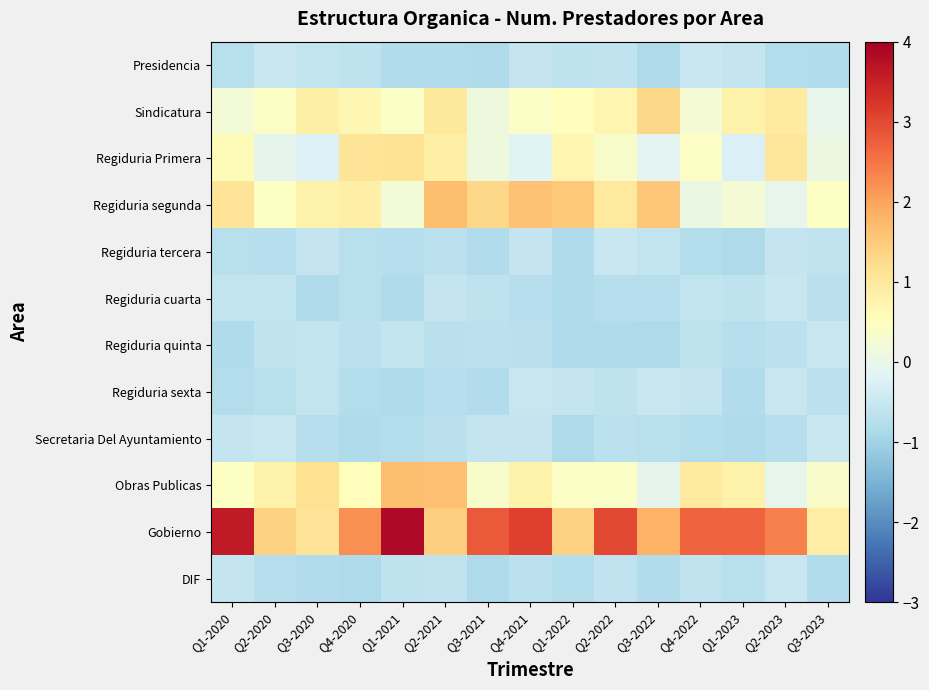

Reading left to right, transcribe all the data shown in this chart.

Presidencia: Q1-2020=-0.7	Q2-2020=-0.5	Q3-2020=-0.6	Q4-2020=-0.6	Q1-2021=-0.8	Q2-2021=-0.8	Q3-2021=-0.8	Q4-2021=-0.5	Q1-2022=-0.6	Q2-2022=-0.6	Q3-2022=-0.8	Q4-2022=-0.5	Q1-2023=-0.6	Q2-2023=-0.8	Q3-2023=-0.8
Sindicatura: Q1-2020=0.2	Q2-2020=0.4	Q3-2020=0.8	Q4-2020=0.7	Q1-2021=0.4	Q2-2021=1.0	Q3-2021=0.1	Q4-2021=0.4	Q1-2022=0.5	Q2-2022=0.7	Q3-2022=1.3	Q4-2022=0.2	Q1-2023=0.8	Q2-2023=1.0	Q3-2023=-0.0
Regiduria Primera: Q1-2020=0.6	Q2-2020=-0.1	Q3-2020=-0.2	Q4-2020=1.1	Q1-2021=1.1	Q2-2021=0.9	Q3-2021=0.1	Q4-2021=-0.2	Q1-2022=0.7	Q2-2022=0.3	Q3-2022=-0.1	Q4-2022=0.4	Q1-2023=-0.3	Q2-2023=1.0	Q3-2023=0.1
Regiduria segunda: Q1-2020=1.1	Q2-2020=0.4	Q3-2020=0.8	Q4-2020=0.9	Q1-2021=0.2	Q2-2021=1.7	Q3-2021=1.3	Q4-2021=1.6	Q1-2022=1.5	Q2-2022=1.0	Q3-2022=1.6	Q4-2022=0.0	Q1-2023=0.2	Q2-2023=-0.0	Q3-2023=0.5
Regiduria tercera: Q1-2020=-0.7	Q2-2020=-0.8	Q3-2020=-0.6	Q4-2020=-0.7	Q1-2021=-0.8	Q2-2021=-0.7	Q3-2021=-0.8	Q4-2021=-0.6	Q1-2022=-0.8	Q2-2022=-0.5	Q3-2022=-0.6	Q4-2022=-0.8	Q1-2023=-0.9	Q2-2023=-0.6	Q3-2023=-0.6
Regiduria cuarta: Q1-2020=-0.6	Q2-2020=-0.6	Q3-2020=-0.8	Q4-2020=-0.7	Q1-2021=-0.8	Q2-2021=-0.5	Q3-2021=-0.6	Q4-2021=-0.7	Q1-2022=-0.8	Q2-2022=-0.7	Q3-2022=-0.7	Q4-2022=-0.6	Q1-2023=-0.6	Q2-2023=-0.5	Q3-2023=-0.7
Regiduria quinta: Q1-2020=-0.8	Q2-2020=-0.6	Q3-2020=-0.6	Q4-2020=-0.7	Q1-2021=-0.6	Q2-2021=-0.7	Q3-2021=-0.7	Q4-2021=-0.7	Q1-2022=-0.8	Q2-2022=-0.8	Q3-2022=-0.8	Q4-2022=-0.6	Q1-2023=-0.7	Q2-2023=-0.7	Q3-2023=-0.5
Regiduria sexta: Q1-2020=-0.8	Q2-2020=-0.7	Q3-2020=-0.6	Q4-2020=-0.8	Q1-2021=-0.8	Q2-2021=-0.8	Q3-2021=-0.8	Q4-2021=-0.5	Q1-2022=-0.6	Q2-2022=-0.6	Q3-2022=-0.5	Q4-2022=-0.6	Q1-2023=-0.8	Q2-2023=-0.5	Q3-2023=-0.7
Secretaria Del Ayuntamiento: Q1-2020=-0.6	Q2-2020=-0.5	Q3-2020=-0.7	Q4-2020=-0.8	Q1-2021=-0.8	Q2-2021=-0.7	Q3-2021=-0.6	Q4-2021=-0.5	Q1-2022=-0.9	Q2-2022=-0.7	Q3-2022=-0.7	Q4-2022=-0.8	Q1-2023=-0.8	Q2-2023=-0.7	Q3-2023=-0.5
Obras Publicas: Q1-2020=0.5	Q2-2020=0.8	Q3-2020=1.2	Q4-2020=0.5	Q1-2021=1.7	Q2-2021=1.6	Q3-2021=0.3	Q4-2021=0.8	Q1-2022=0.4	Q2-2022=0.4	Q3-2022=-0.1	Q4-2022=1.0	Q1-2023=0.8	Q2-2023=-0.0	Q3-2023=0.4
Gobierno: Q1-2020=3.6	Q2-2020=1.4	Q3-2020=1.1	Q4-2020=2.2	Q1-2021=3.9	Q2-2021=1.4	Q3-2021=2.8	Q4-2021=3.1	Q1-2022=1.4	Q2-2022=3.0	Q3-2022=1.8	Q4-2022=2.7	Q1-2023=2.7	Q2-2023=2.4	Q3-2023=0.9
DIF: Q1-2020=-0.6	Q2-2020=-0.7	Q3-2020=-0.8	Q4-2020=-0.8	Q1-2021=-0.6	Q2-2021=-0.6	Q3-2021=-0.9	Q4-2021=-0.7	Q1-2022=-0.8	Q2-2022=-0.6	Q3-2022=-0.8	Q4-2022=-0.6	Q1-2023=-0.7	Q2-2023=-0.5	Q3-2023=-0.8